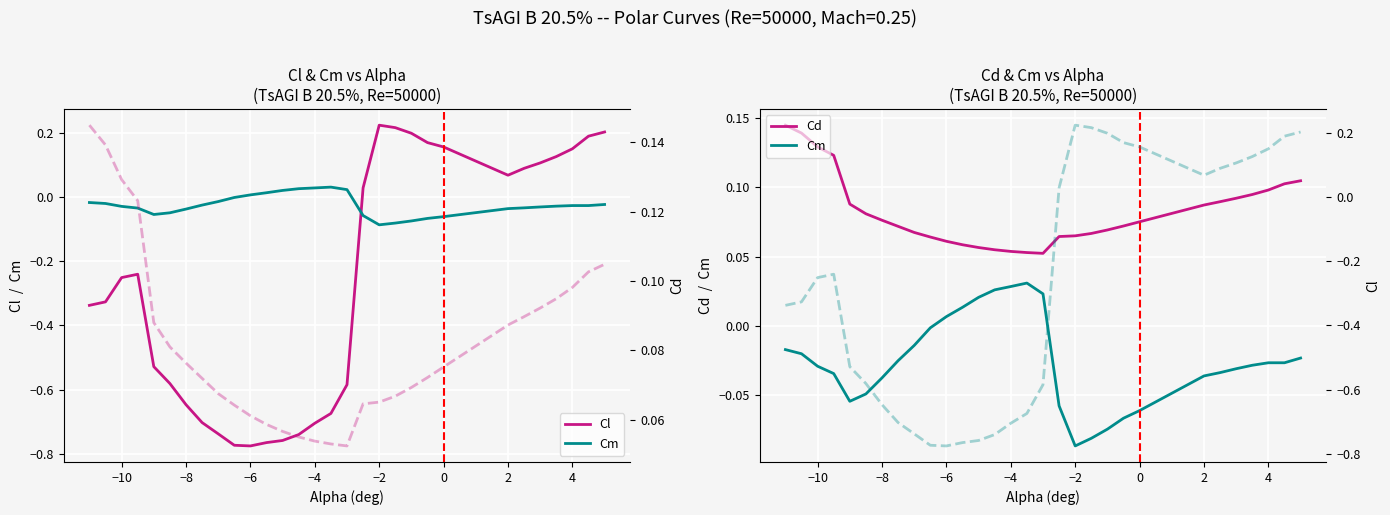

Which series has the largest total across all categories?

Cd